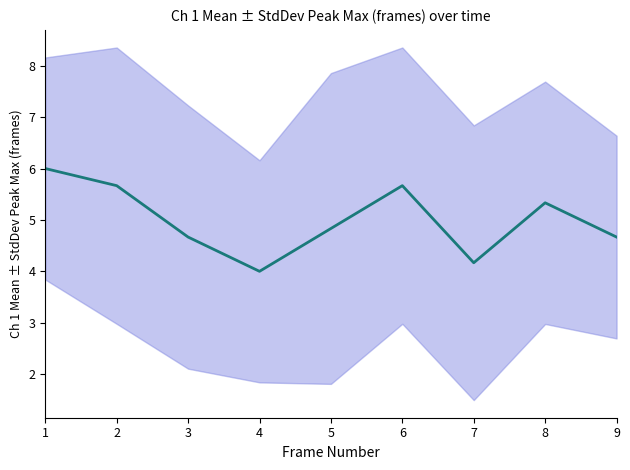

The chart shows a value of 3.7 at 8. True or false?

False